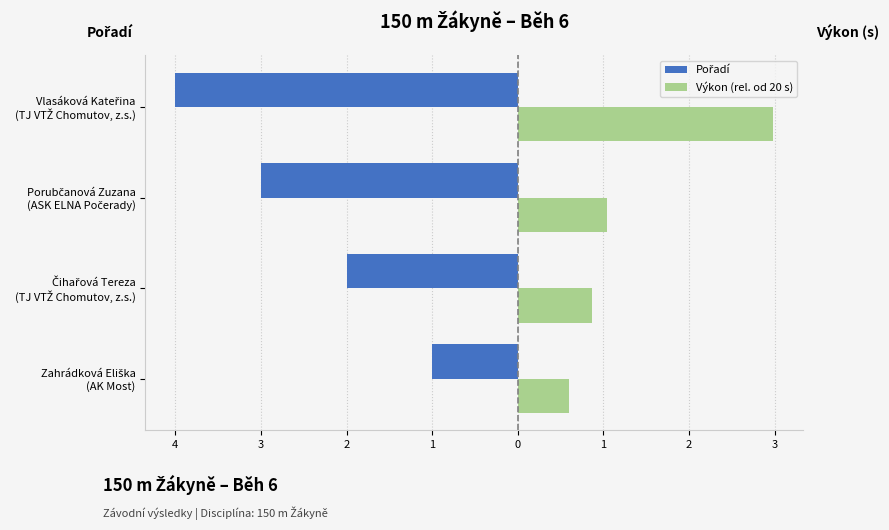

Are the bars grouped side by side (vs. stacked)?

Yes